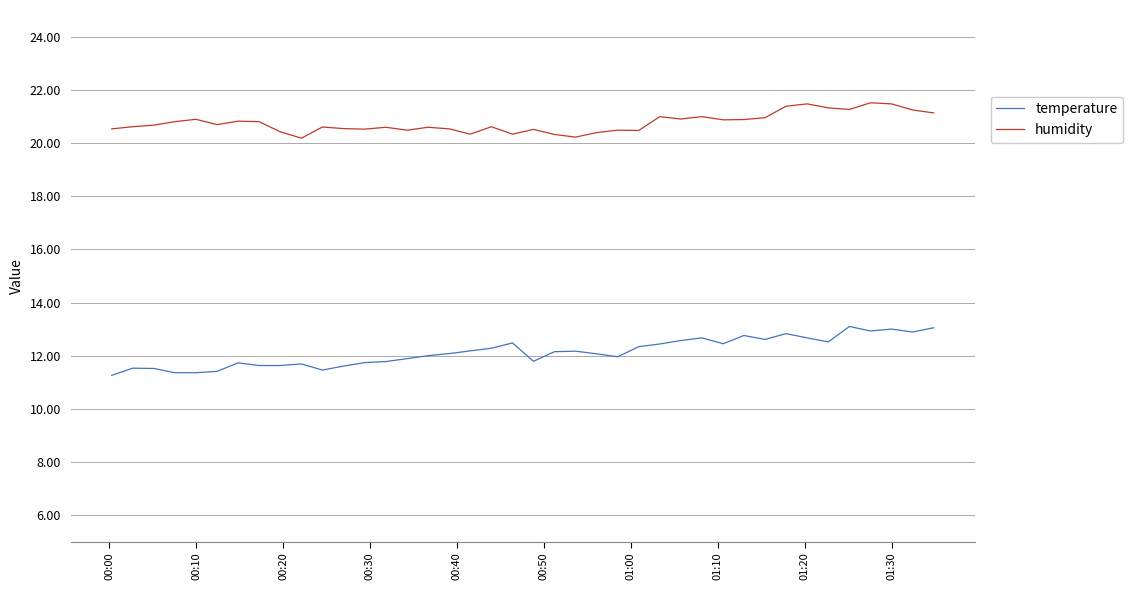

What is the minimum value for humidity?

20.2